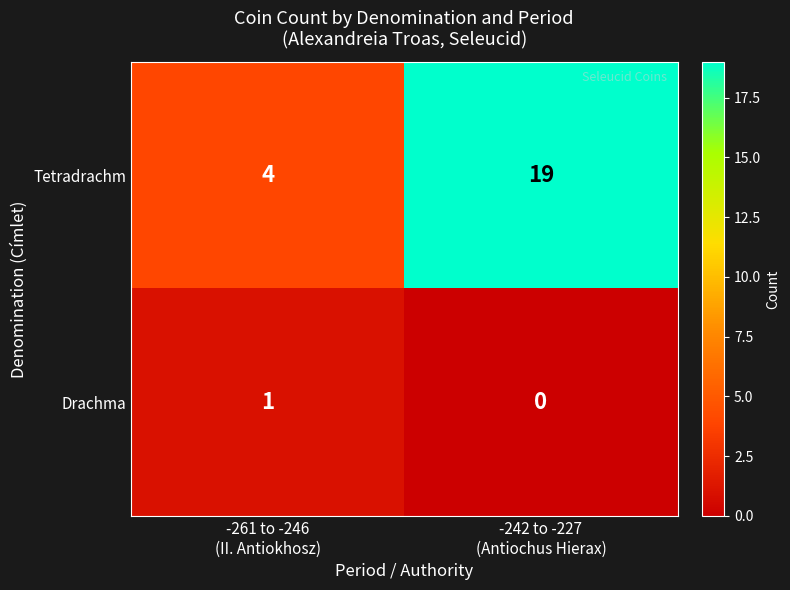

List the series in order of their overall mean, lowest first.

Drachma, Tetradrachm